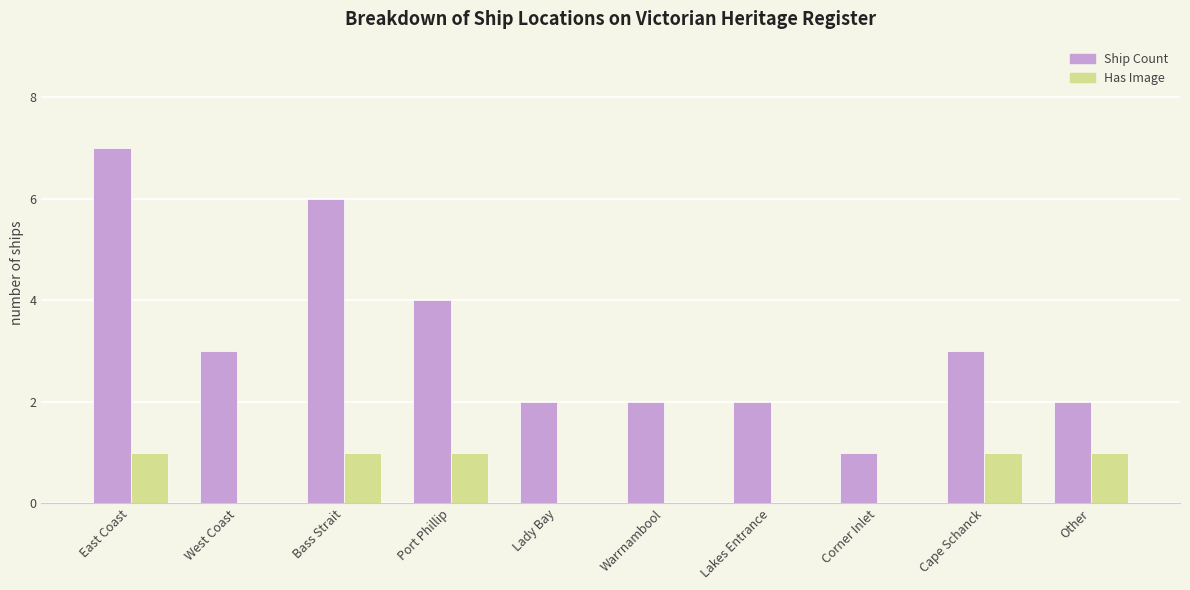

What is the sum of all Ship Count values?

32